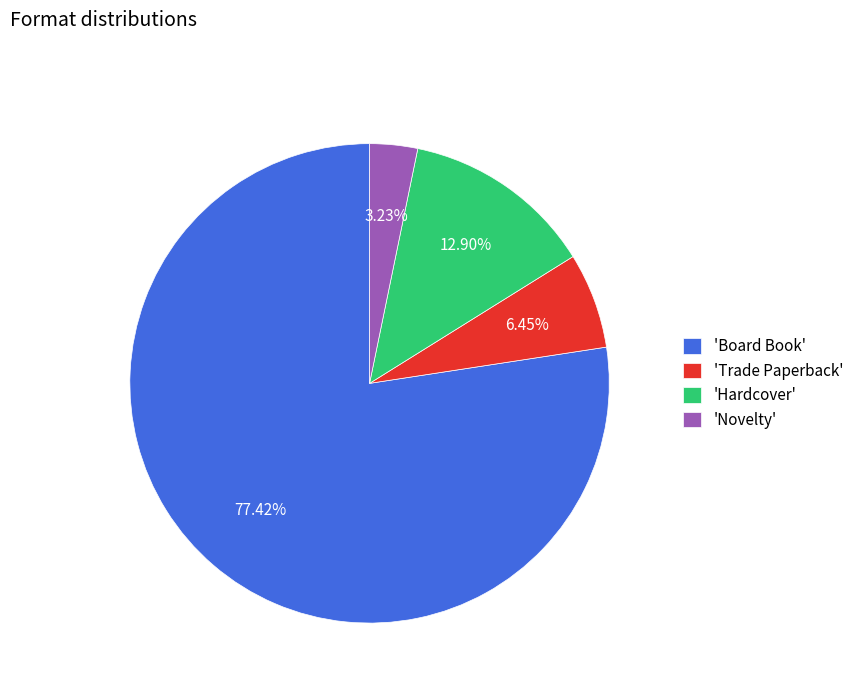

Count the number of slices in the pie.

4